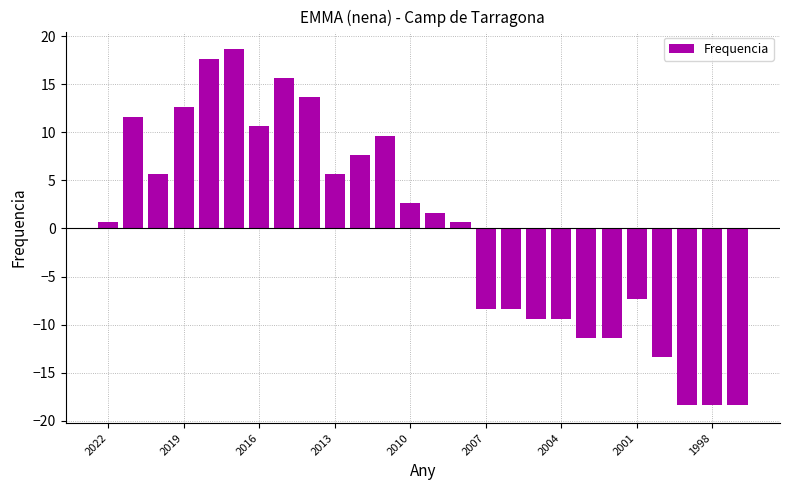

What is the value of the 4th bar from the left?

12.6